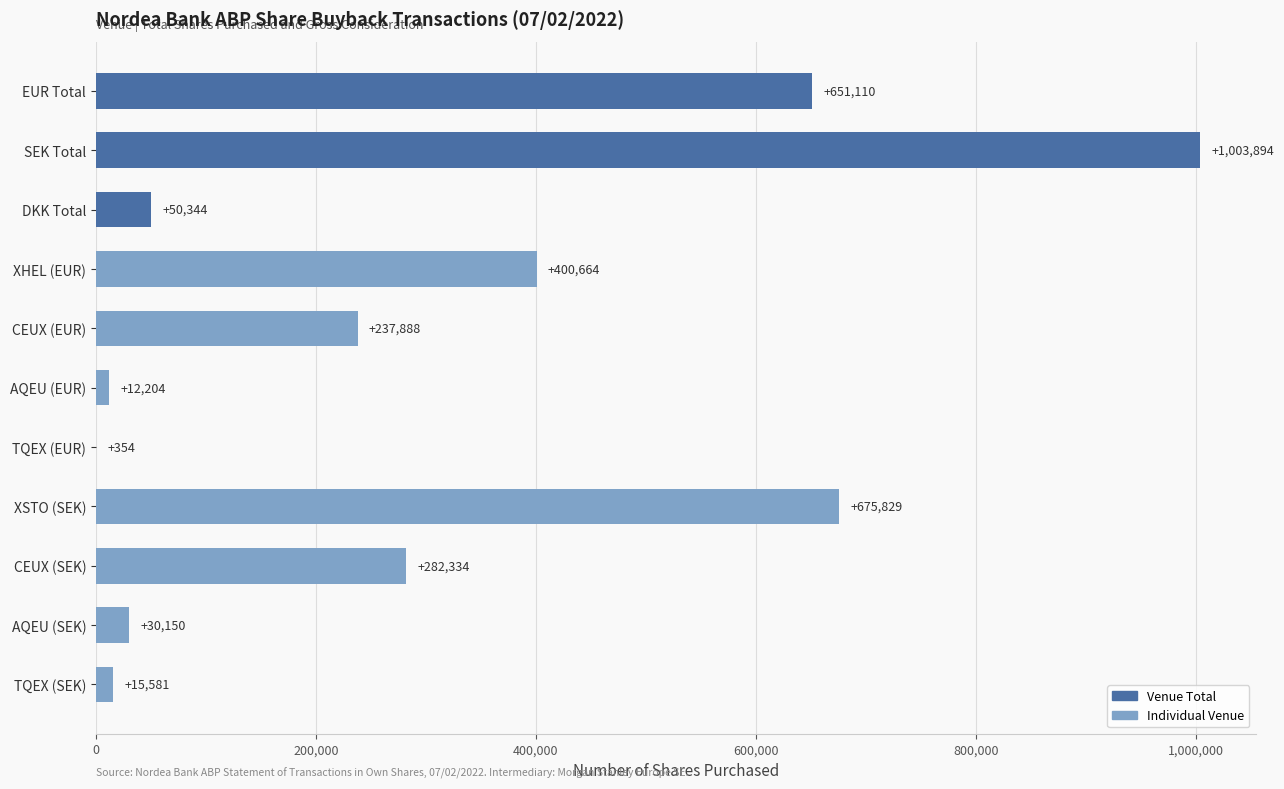

Which has a higher value, CEUX (EUR) or XHEL (EUR)?

XHEL (EUR)